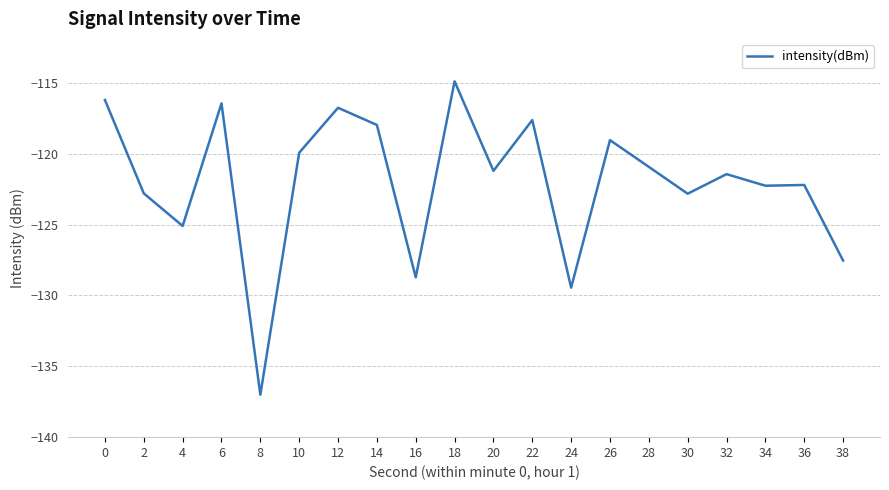

The chart shows a value of -129.5 at 24. True or false?

True